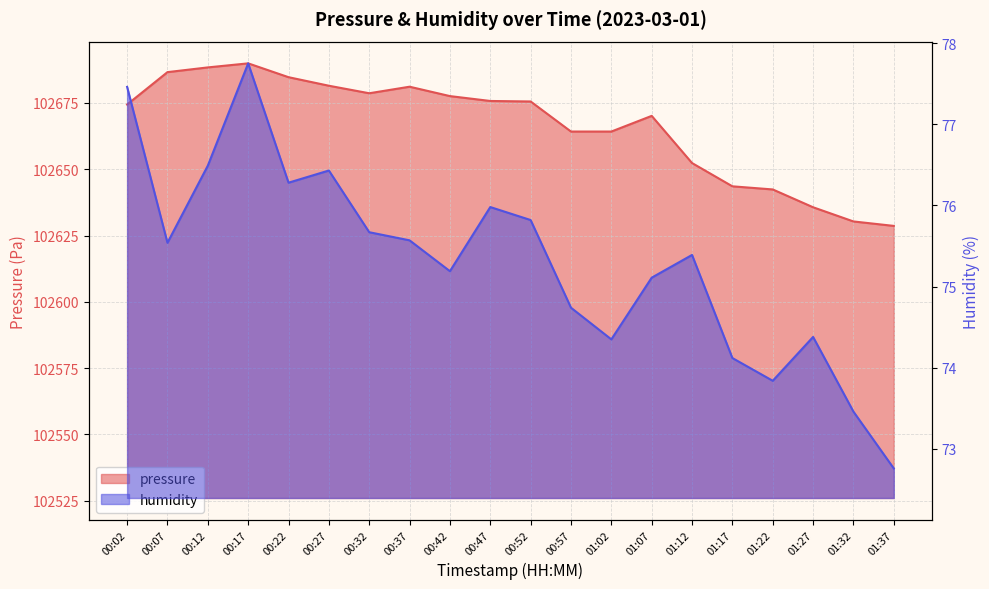

At which category does pressure reach its first local peak?

00:17